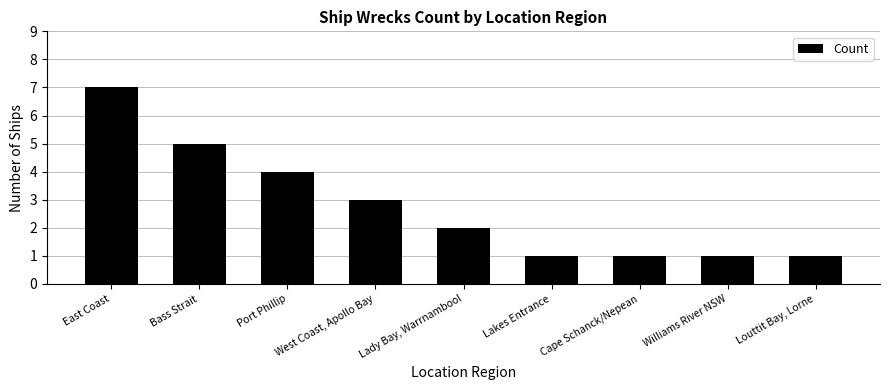

At which category does the chart reach its peak across all series?

East Coast